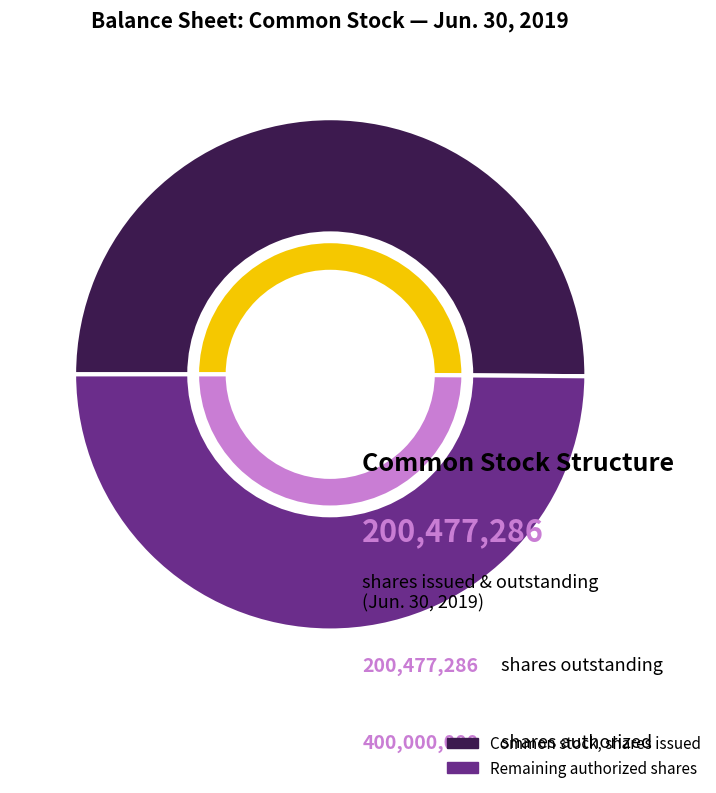

Count the number of slices in the pie.

4